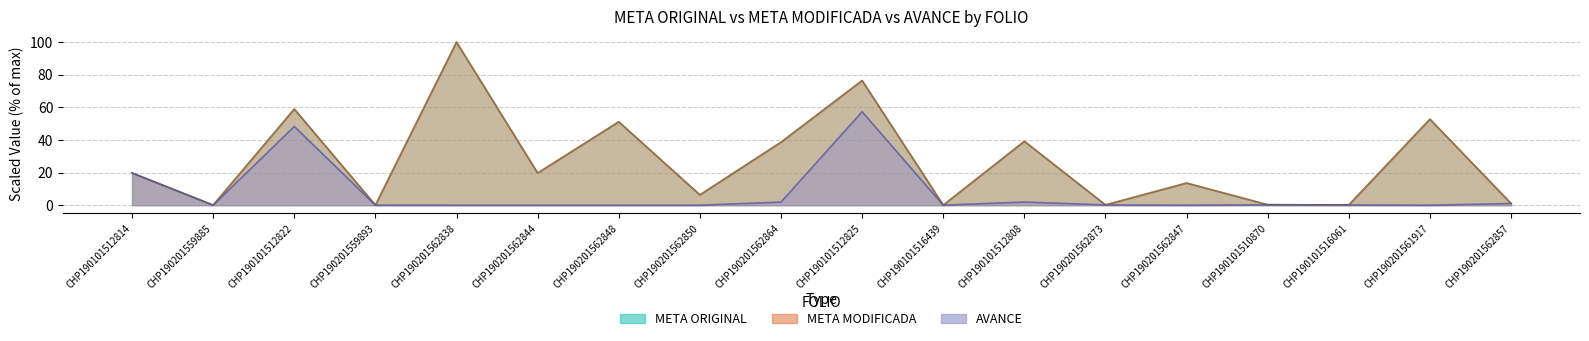

How many data points in META ORIGINAL are above 19?

9